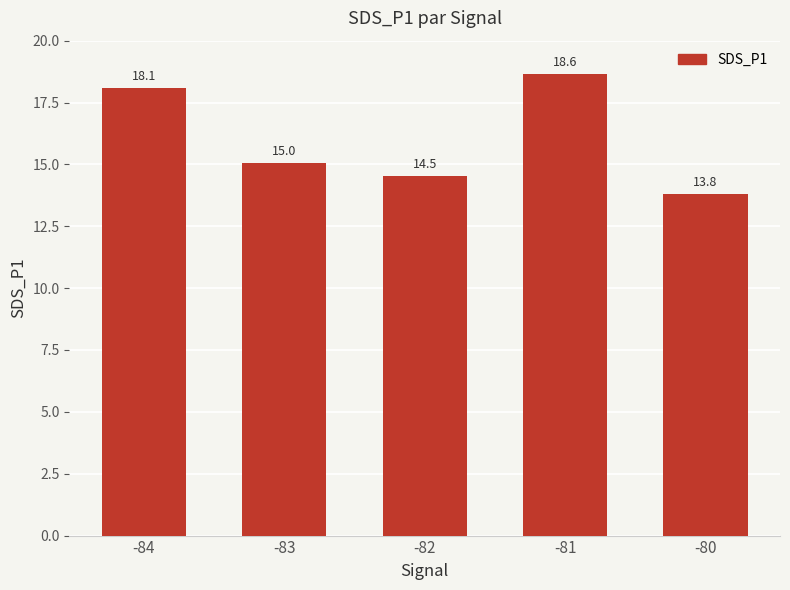

List the labels in order of value, largest first.

-81, -84, -83, -82, -80